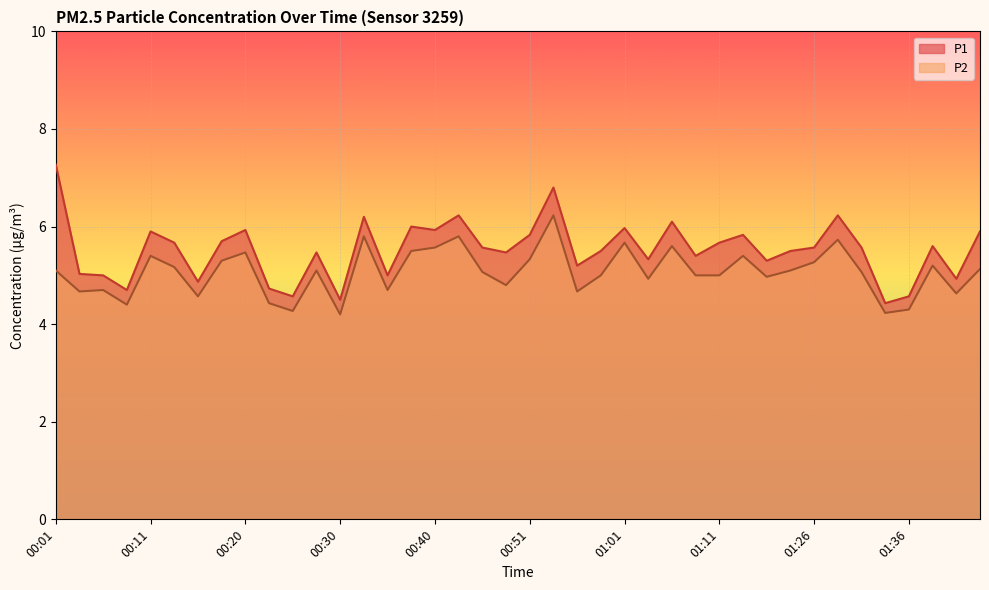

True or false: P2 has more than 2 points higher than both neighbors.

True